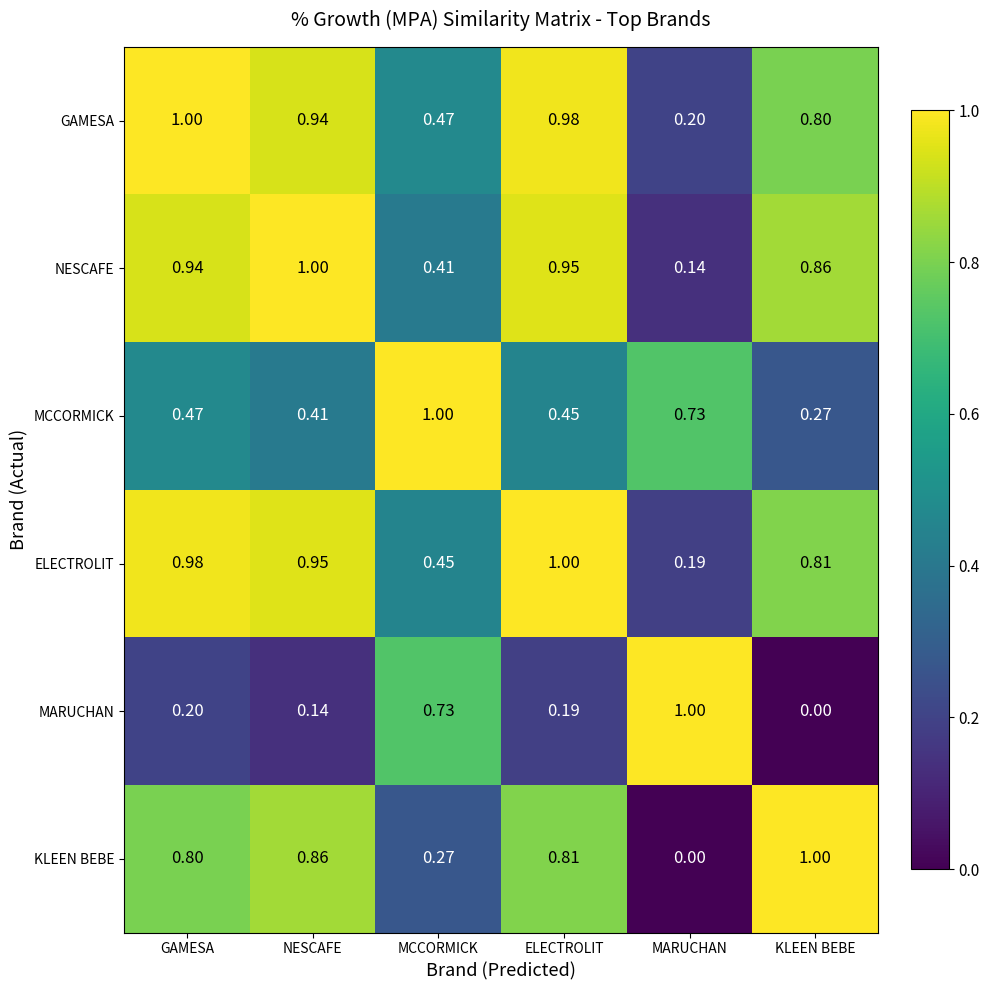

At KLEEN BEBE, list the series in order from smallest to largest.

MARUCHAN, MCCORMICK, GAMESA, ELECTROLIT, NESCAFE, KLEEN BEBE